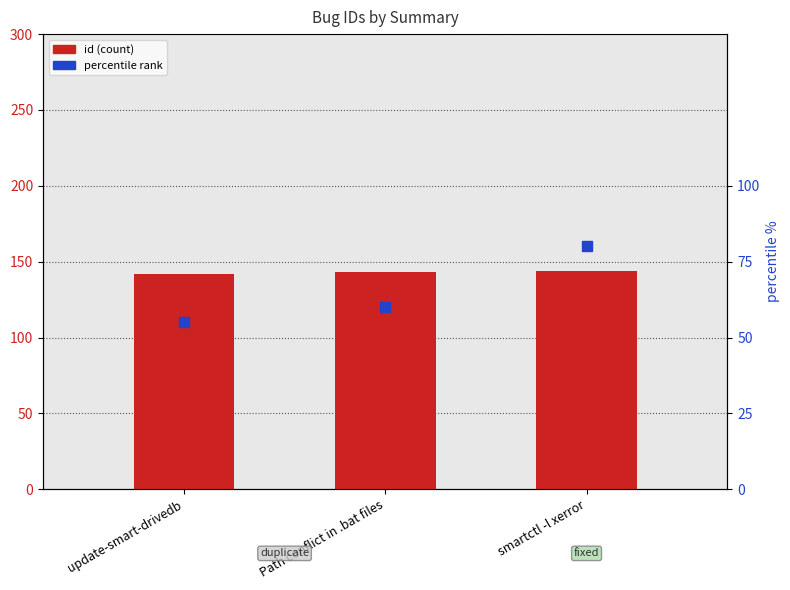

Which series contains the highest Y value?

id